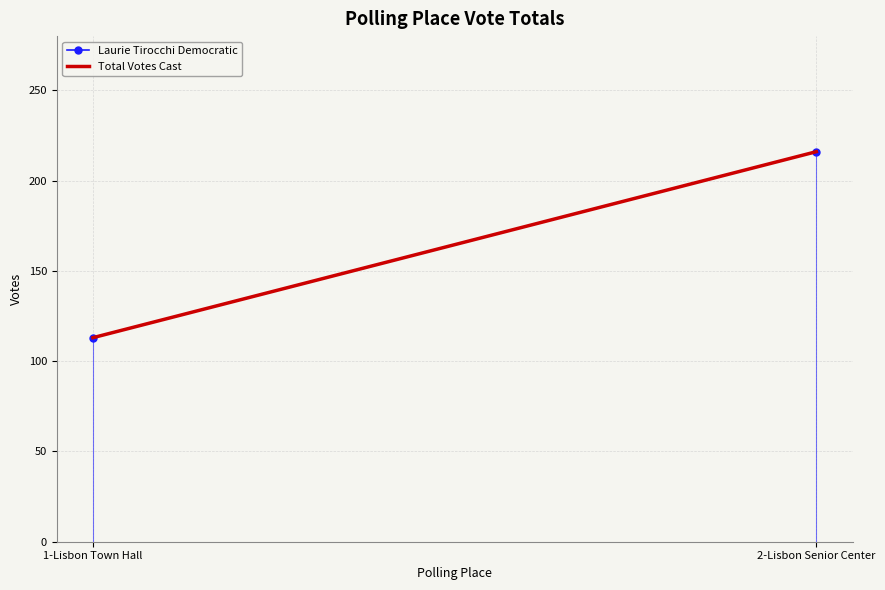

Which series has the widest spread of values?

Laurie Tirocchi Democratic